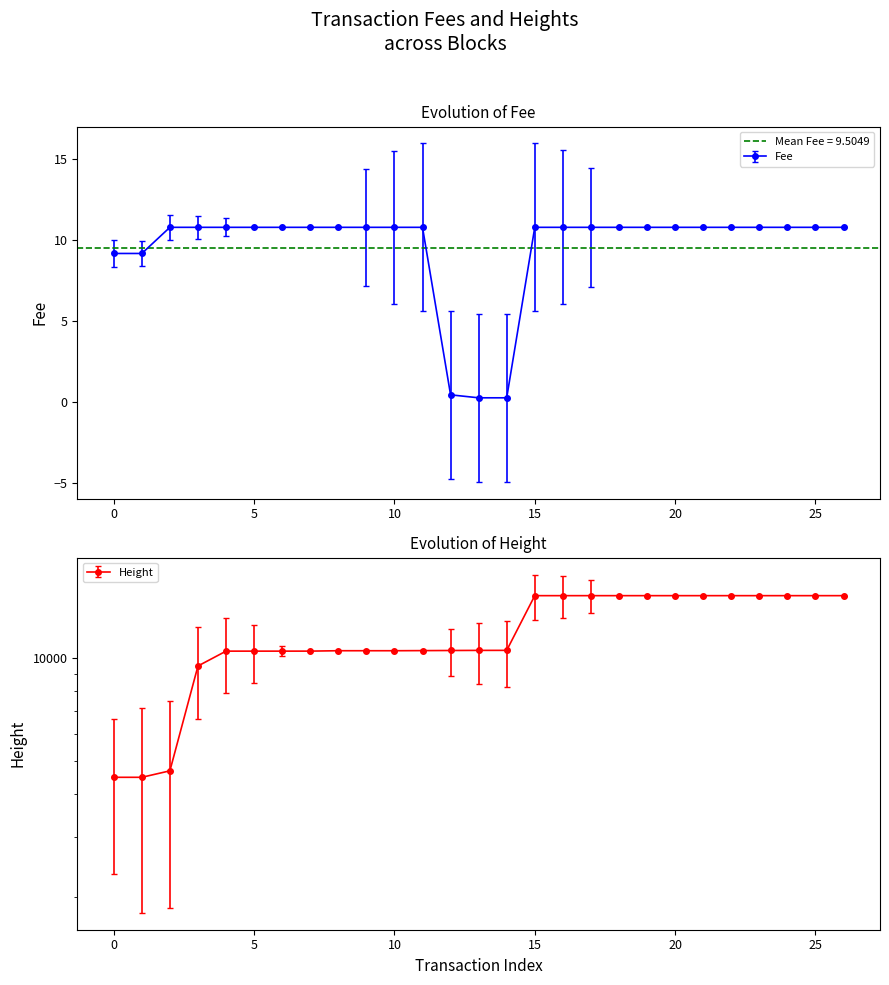

How many lines are shown in the chart?

2